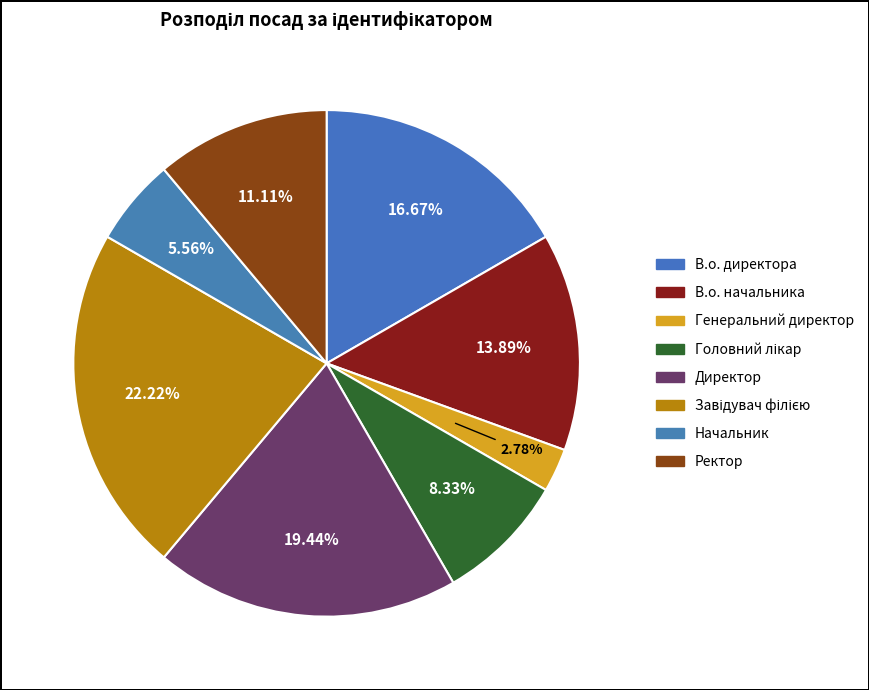

What percentage is the В.о. начальника slice, to the nearest percent?

14%